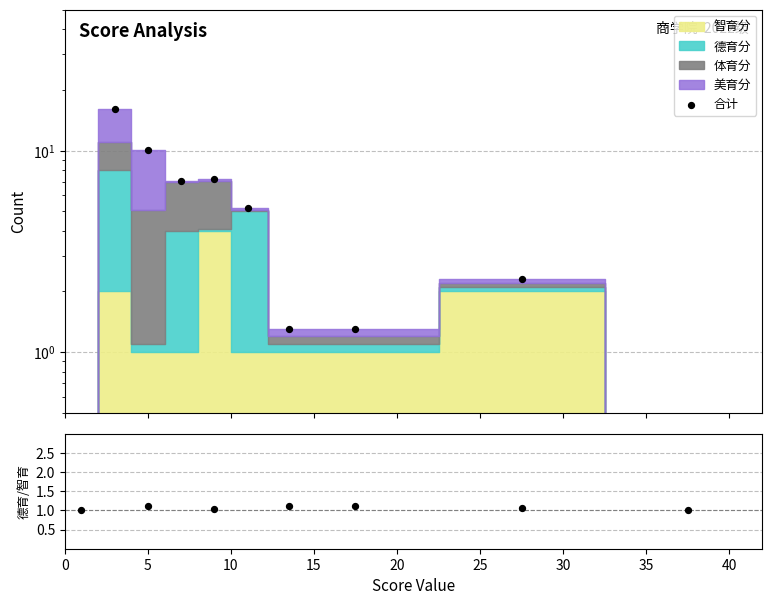

Which series has the largest Y range (max minus min)?

合计